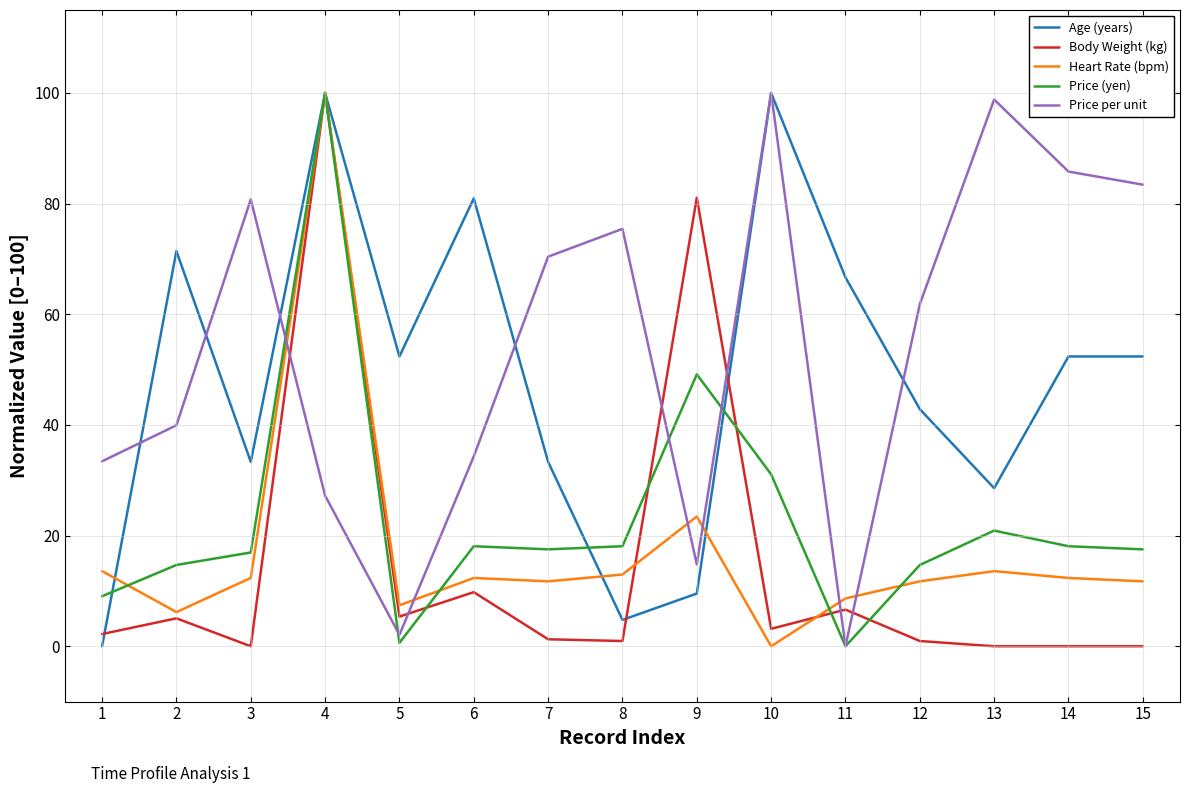

Is the value of Age (years) at 6 greater than the value of Heart Rate (bpm) at 3?

Yes